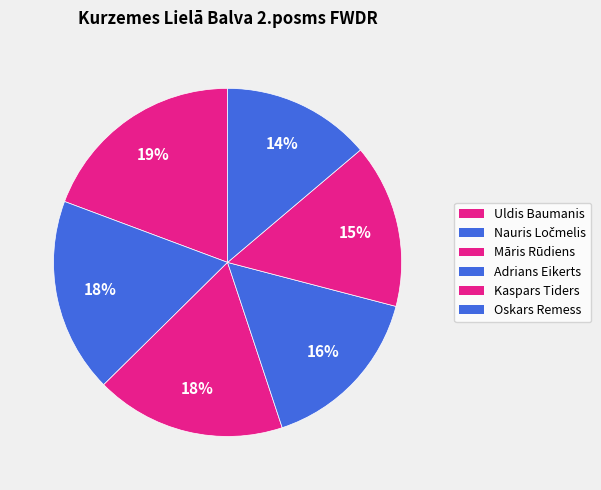

How many slices are in this pie chart?

6